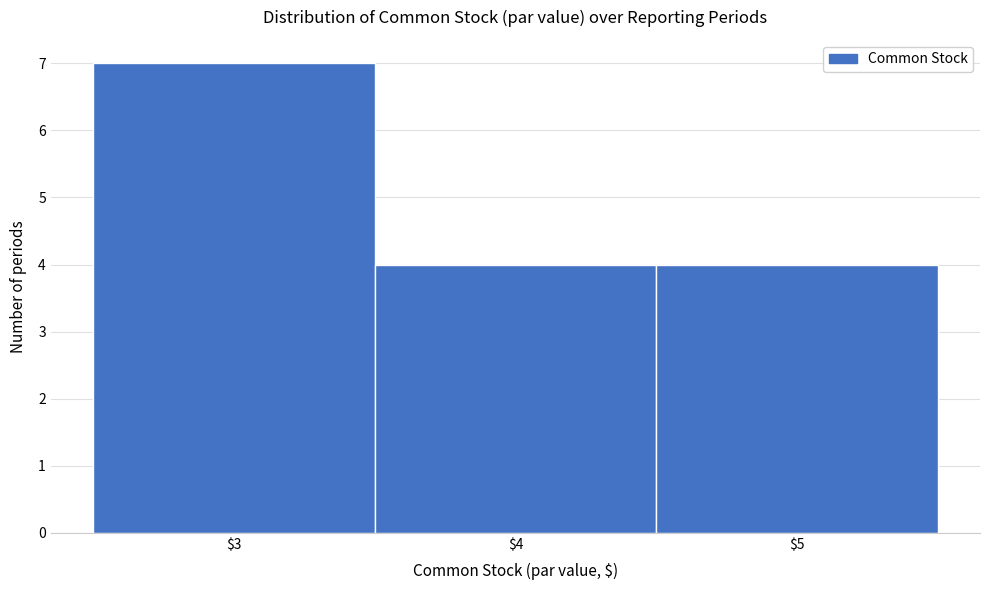

Reading left to right, list every bar in this chart as the range it spans on the x-axis followed by its height. The values are not printed on the chart, so give them approximately, as read against the axis.

2.5 to 3.5: 7
3.5 to 4.5: 4
4.5 to 5.5: 4